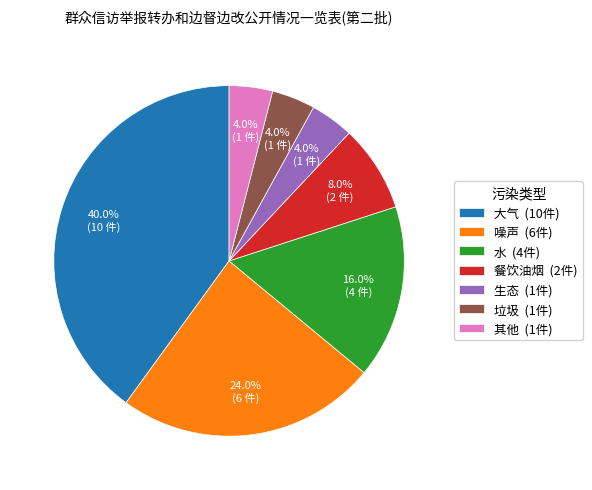

What is the ratio of the value at 生态 (1件) to the value at 其他 (1件)?

1.0